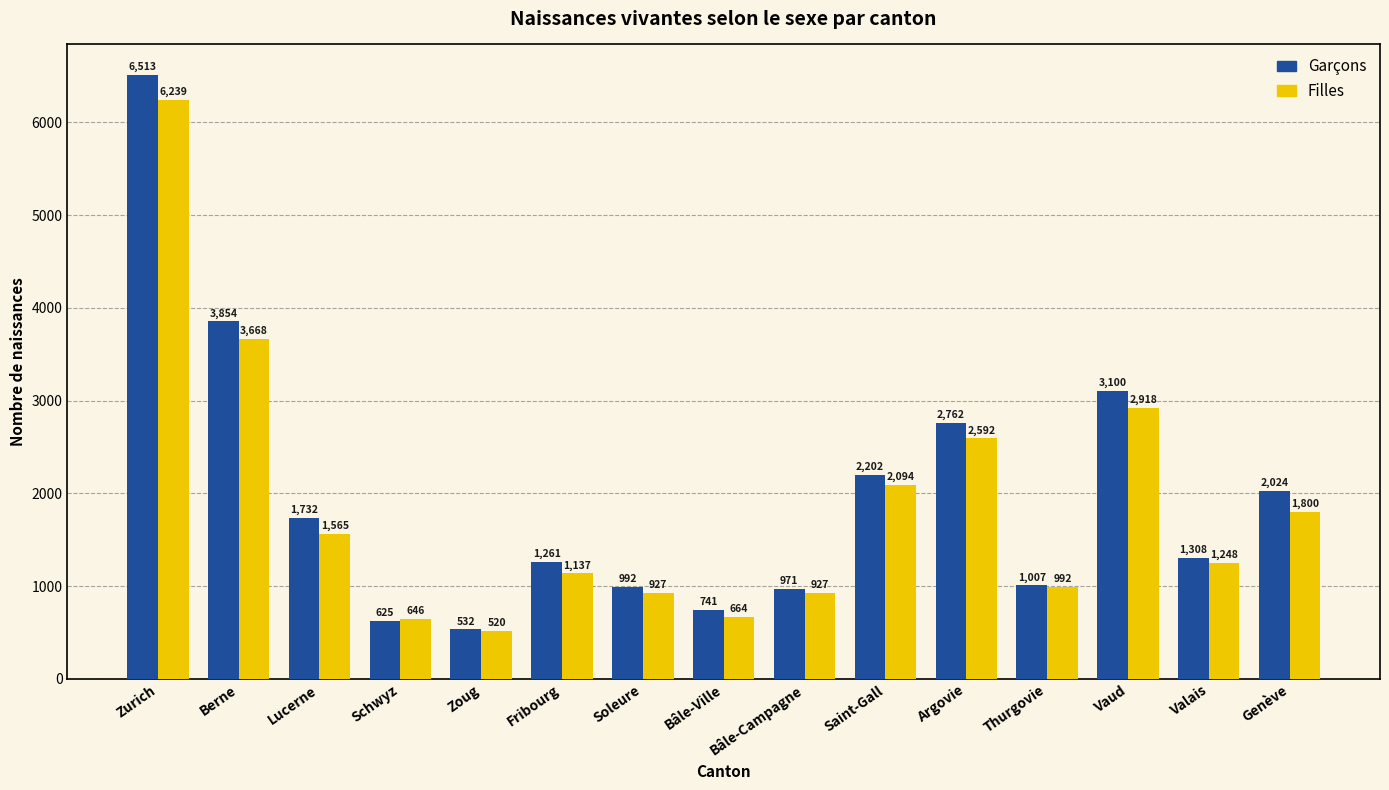

Which series has the widest spread of values?

Garçons